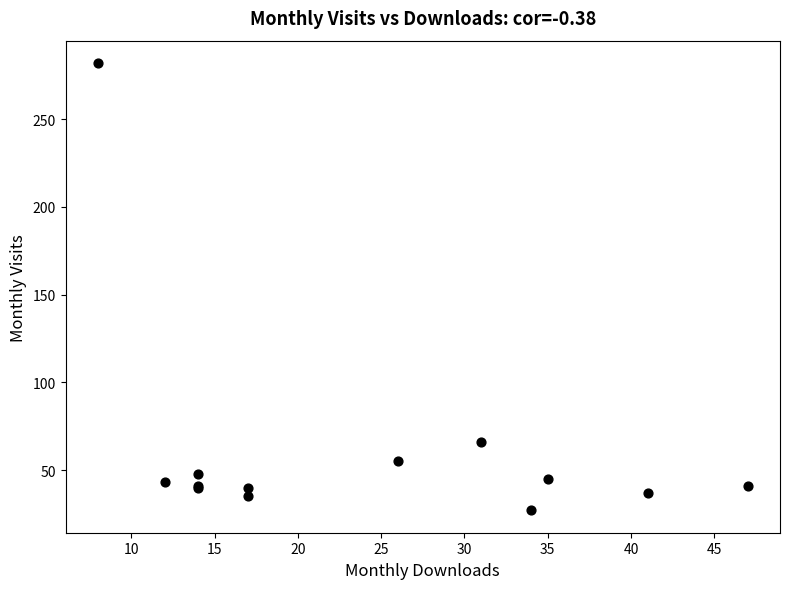

What Y value in the scatter plot is closest to 154?

66